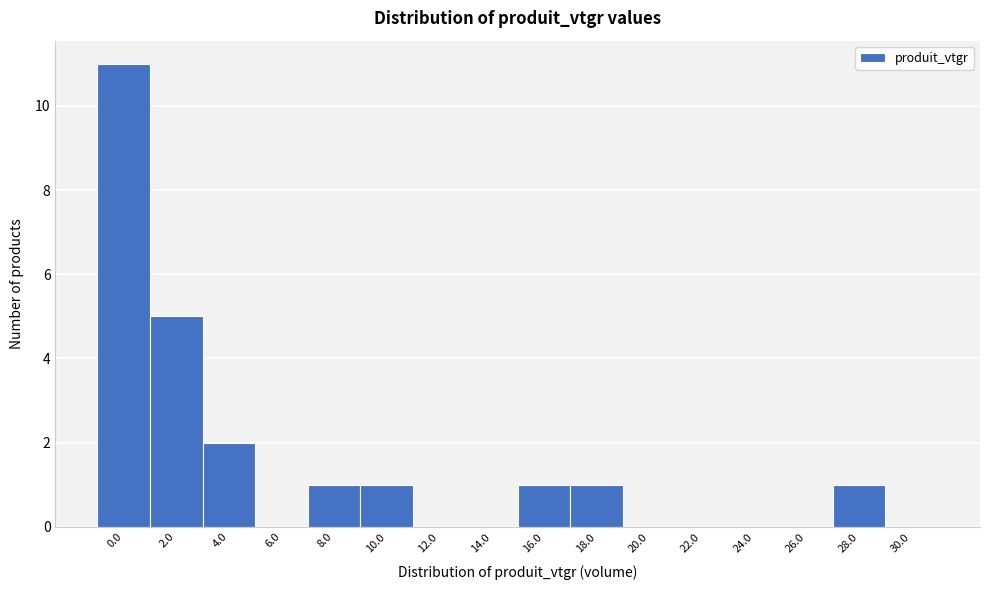

Reading left to right, extract all data points from this chart.

0.0=11	2.0=5	4.0=2	6.0=0	8.0=1	10.0=1	12.0=0	14.0=0	16.0=1	18.0=1	20.0=0	22.0=0	24.0=0	26.0=0	28.0=1	30.0=0